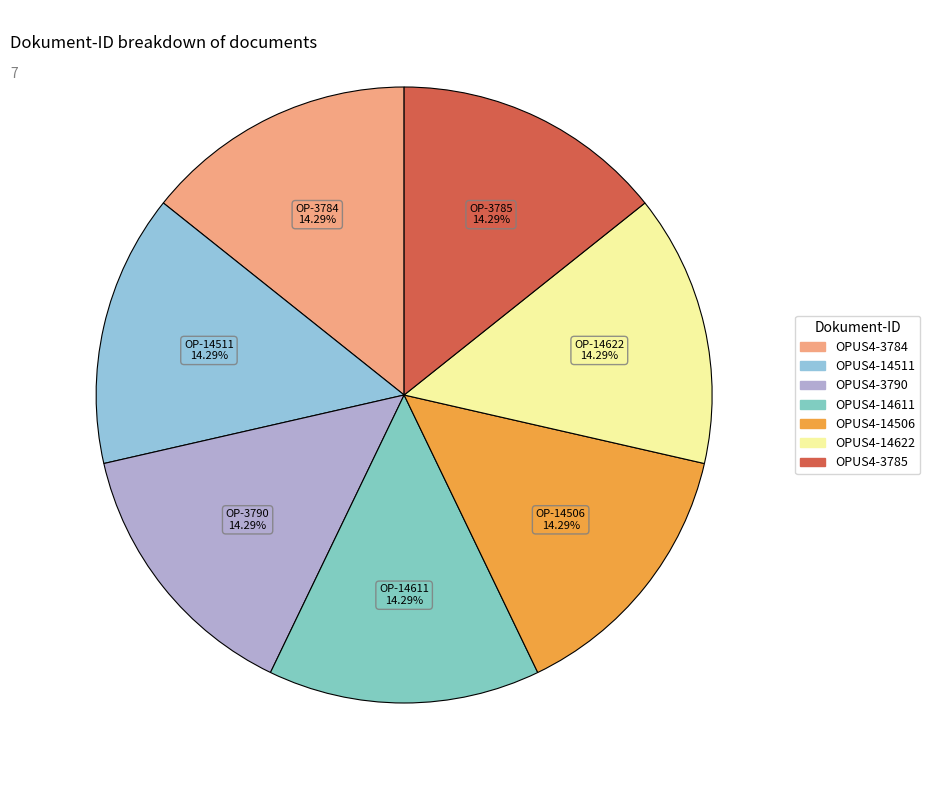

Count the number of slices in the pie.

7